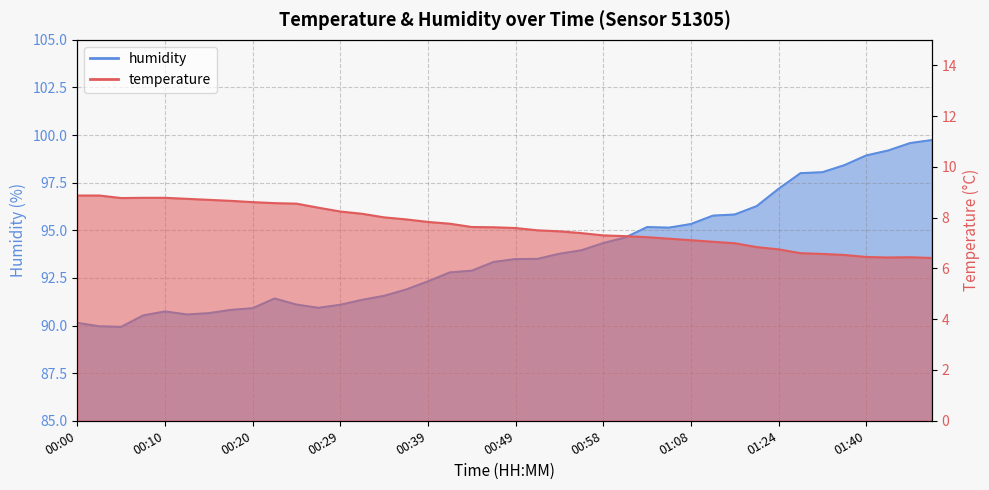

Which series changed the most between 00:39 and 01:37?

humidity